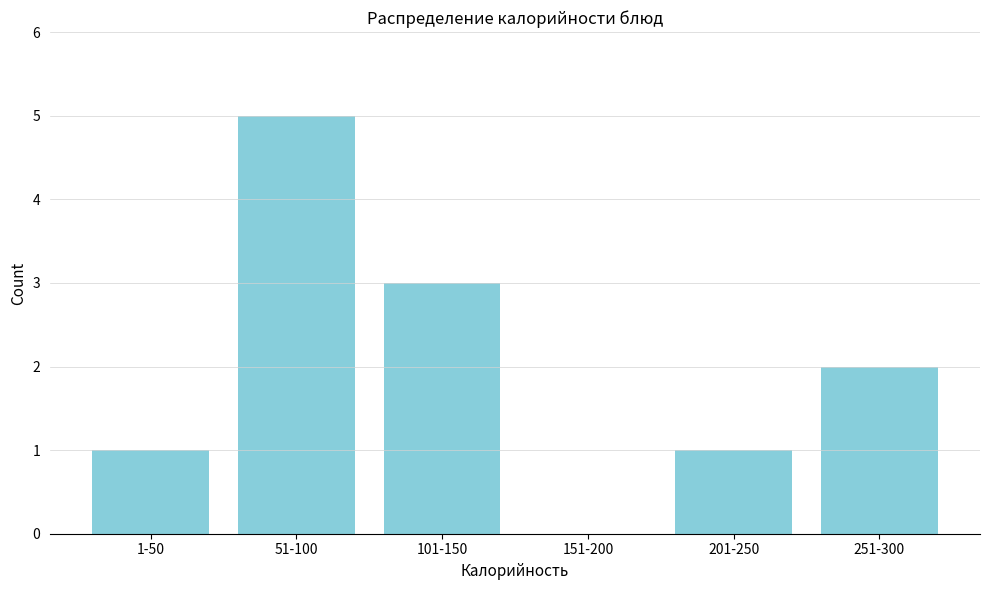

Reading left to right, transcribe all the data shown in this chart.

1-50=1	51-100=5	101-150=3	151-200=0	201-250=1	251-300=2